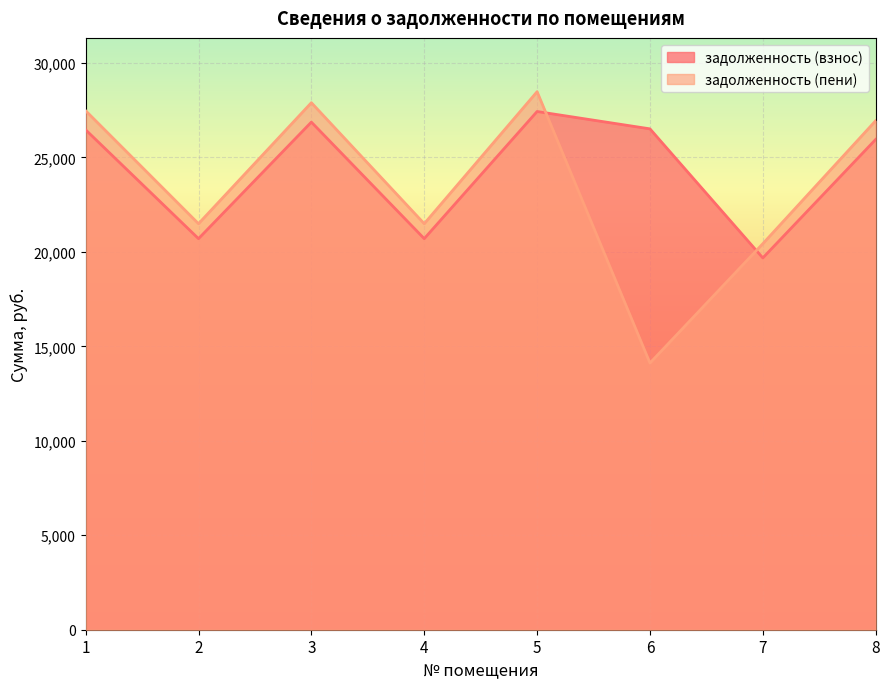

What are all the series names shown in the legend?

задолженность (взнос), задолженность (пени)